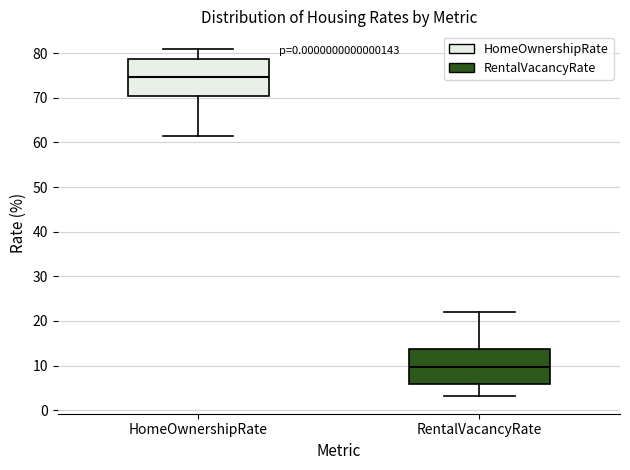

Which box has the lowest median line?

RentalVacancyRate